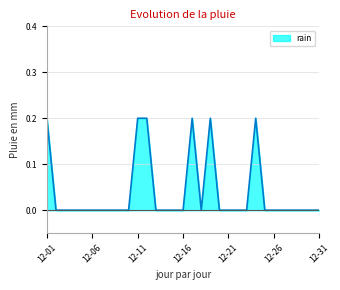

How many interior local valleys (lower than both neighbors) does the data have?

1